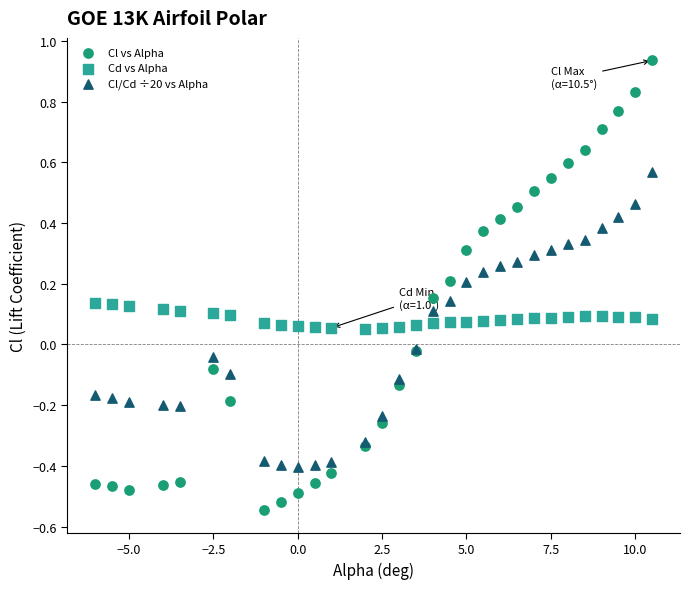

Which series contains the lowest Y value?

Cl vs Alpha